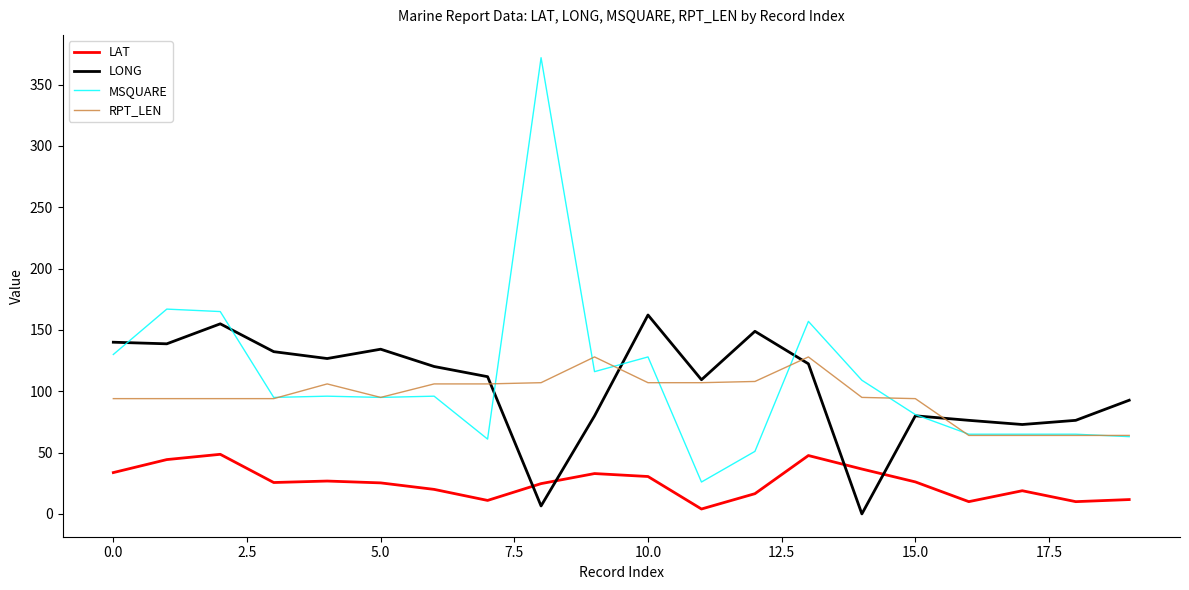

Which series has the largest range (max minus min)?

MSQUARE